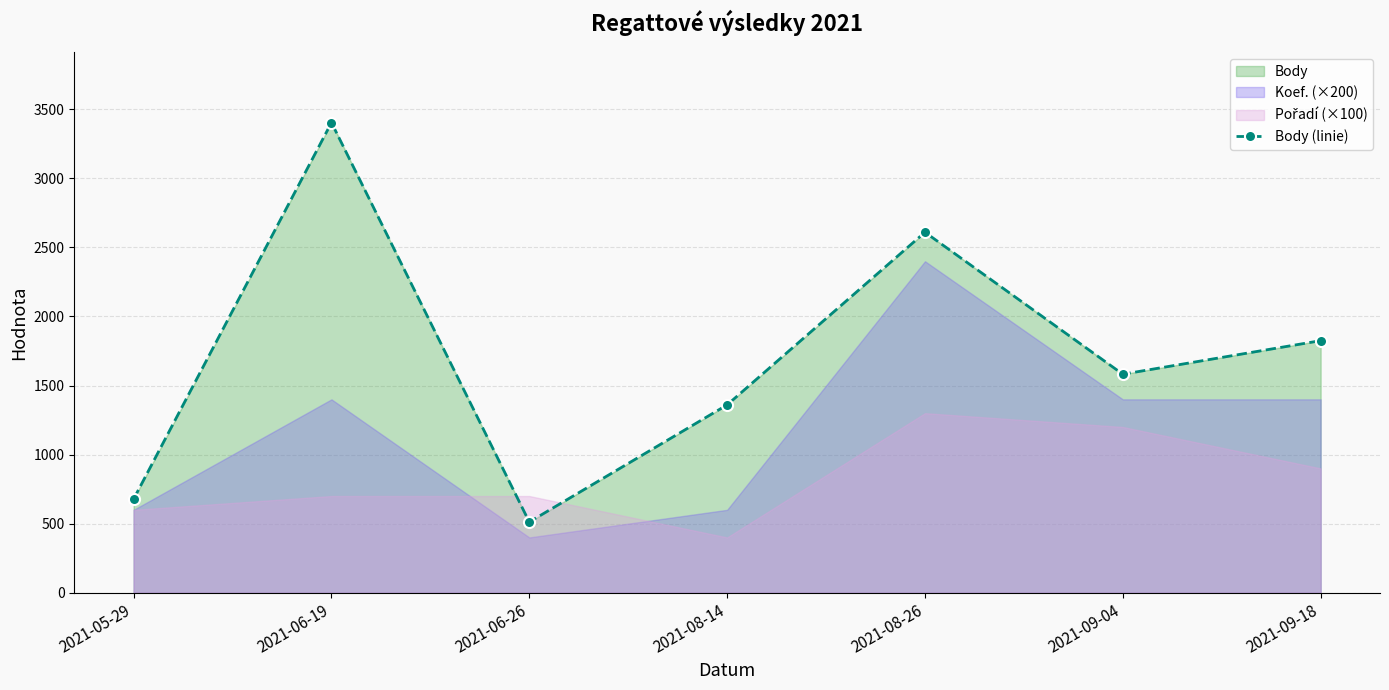

What is the value of the 4th point from the left?

1360